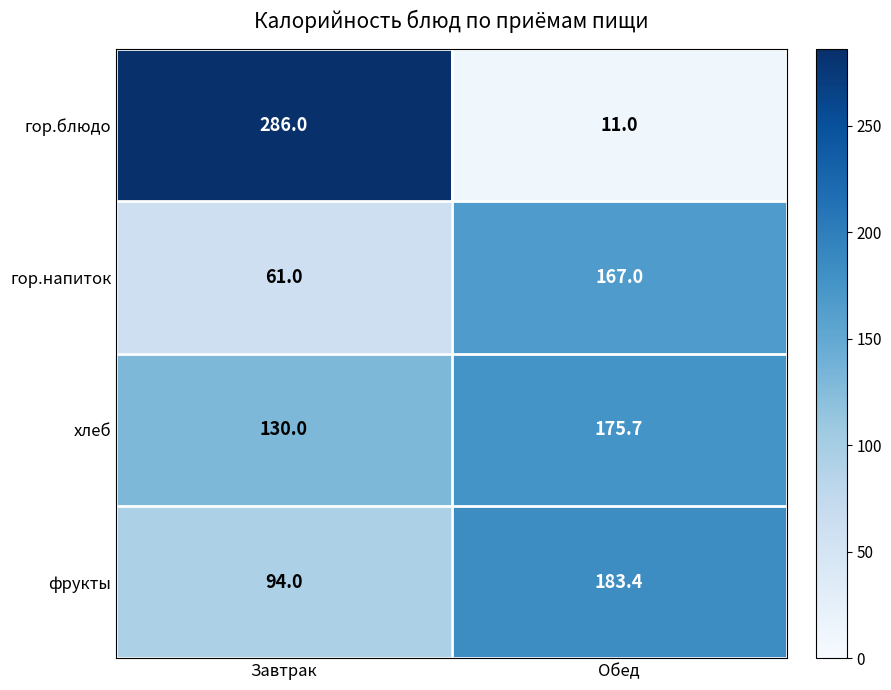

At which label does фрукты reach its peak?

Обед